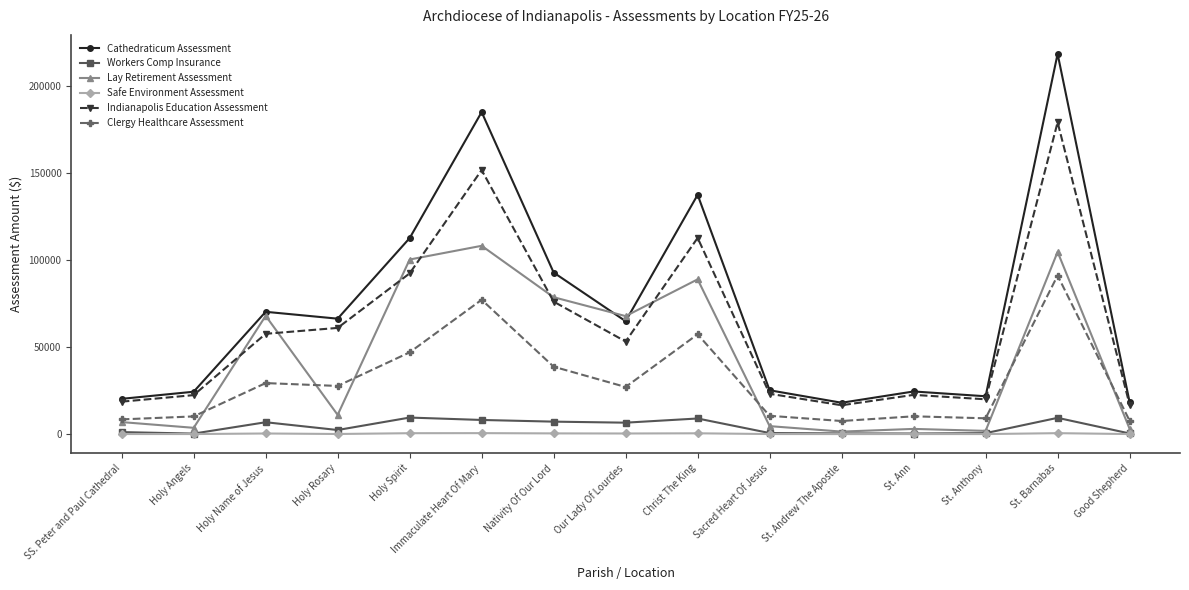

What is the label of the 6th point from the right?

Sacred Heart Of Jesus